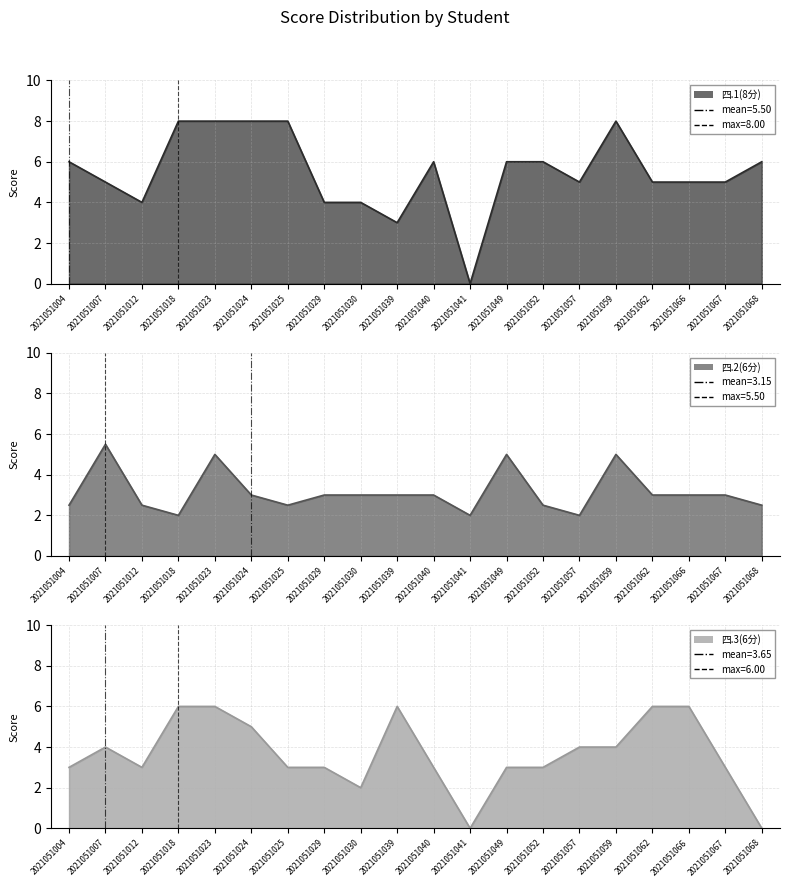

What are all the series names shown in the legend?

四.1(8分), 四.2(6分), 四.3(6分)